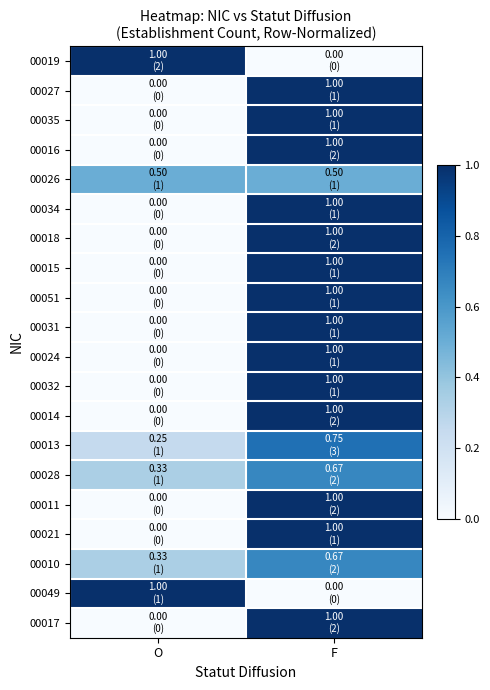

Between O and F, which series saw the biggest shift?

00019